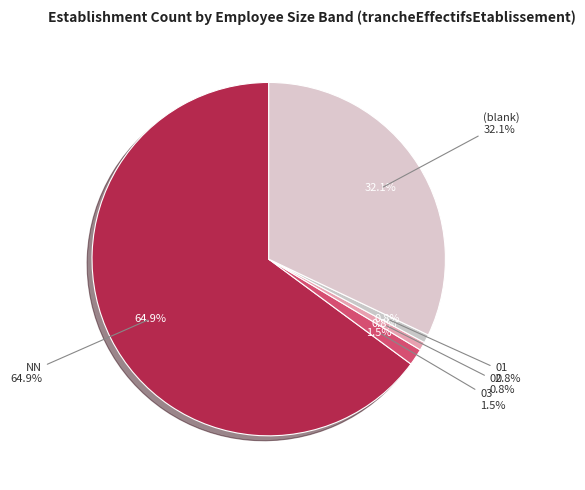

To the nearest percent, what is the combined percentage of 02 and 03?

2%